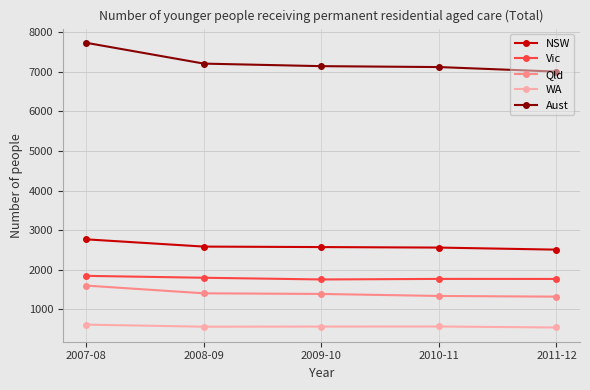

What are all the series names shown in the legend?

NSW, Vic, Qld, WA, Aust